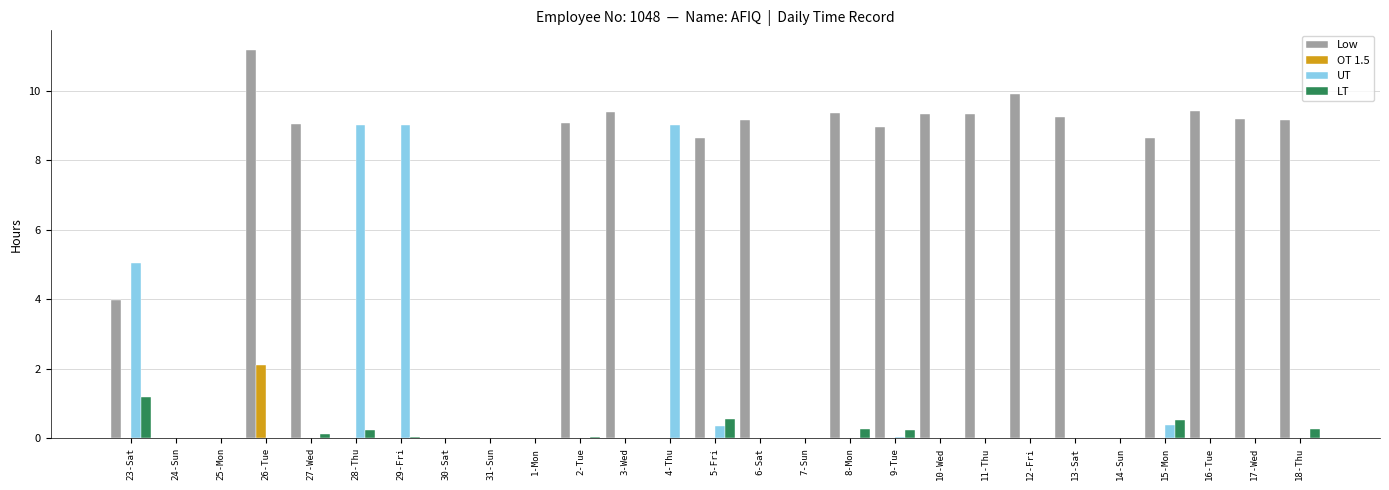

Which category has the highest value across all series?

26-Tue